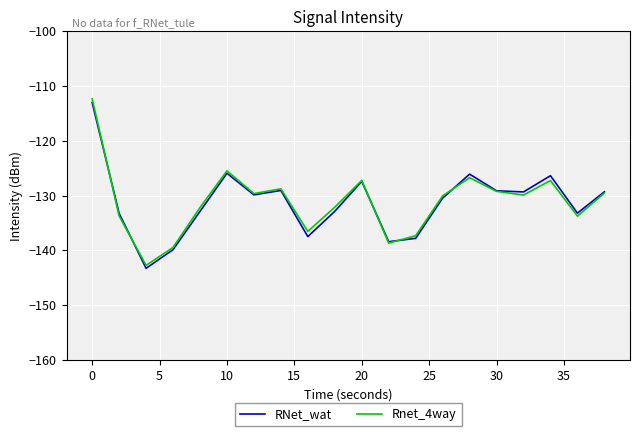

True or false: RNet_wat has more than 0 points higher than both neighbors.

True